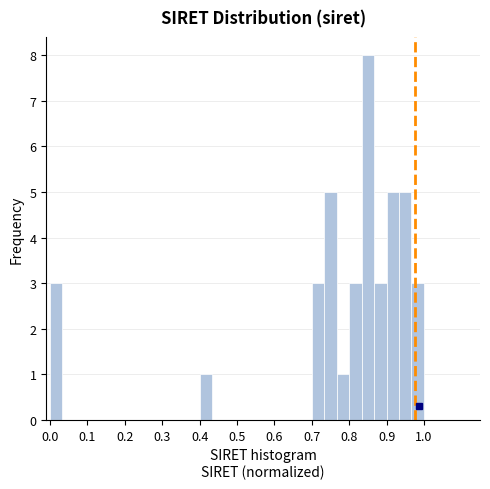

Around what value on the x-axis is the tallest bar? Give the approximate position of its centre, as read against the axis.

0.85